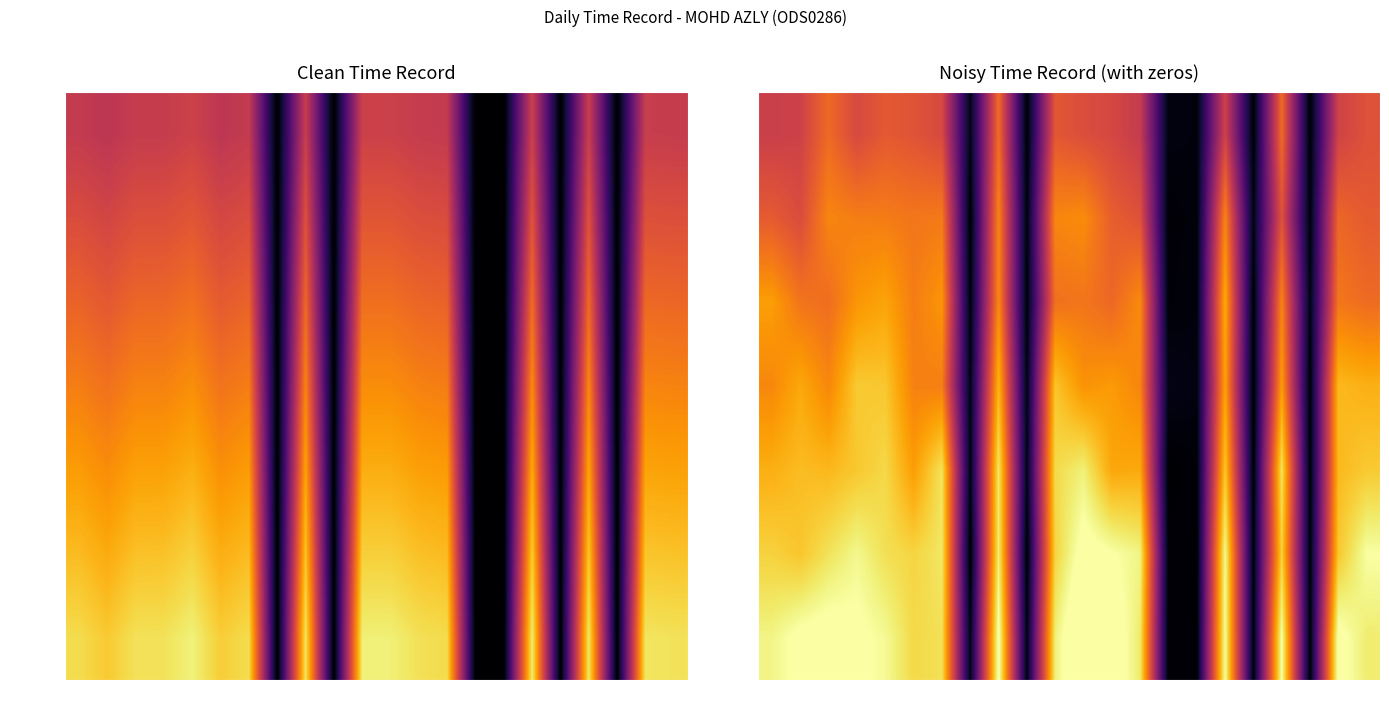

What is the difference between the highest and lowest values at 7?

3.4